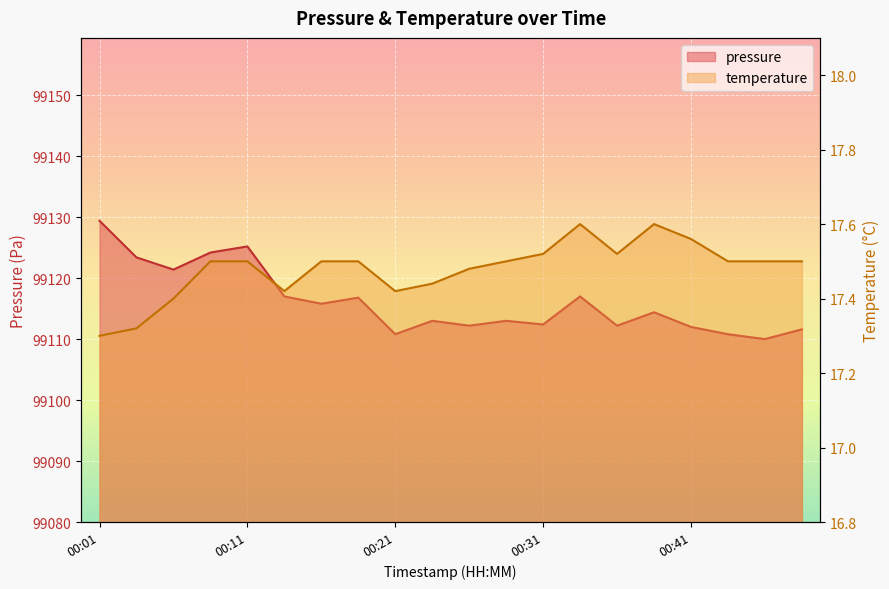

True or false: temperature has a value of 9.6 at 00:49.

False